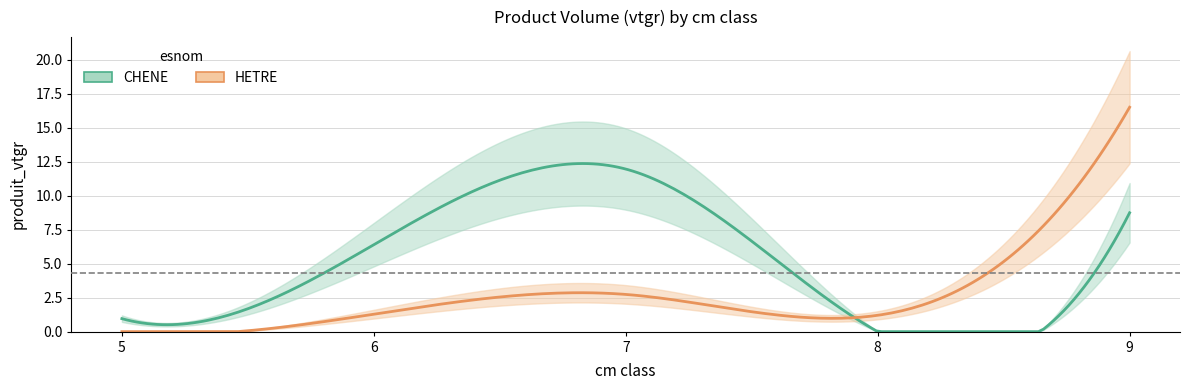

The CHENE series shows 8.7 at 9. True or false?

True